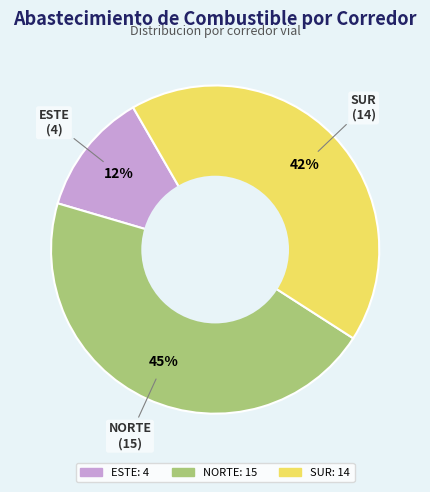

Count the number of slices in the pie.

3